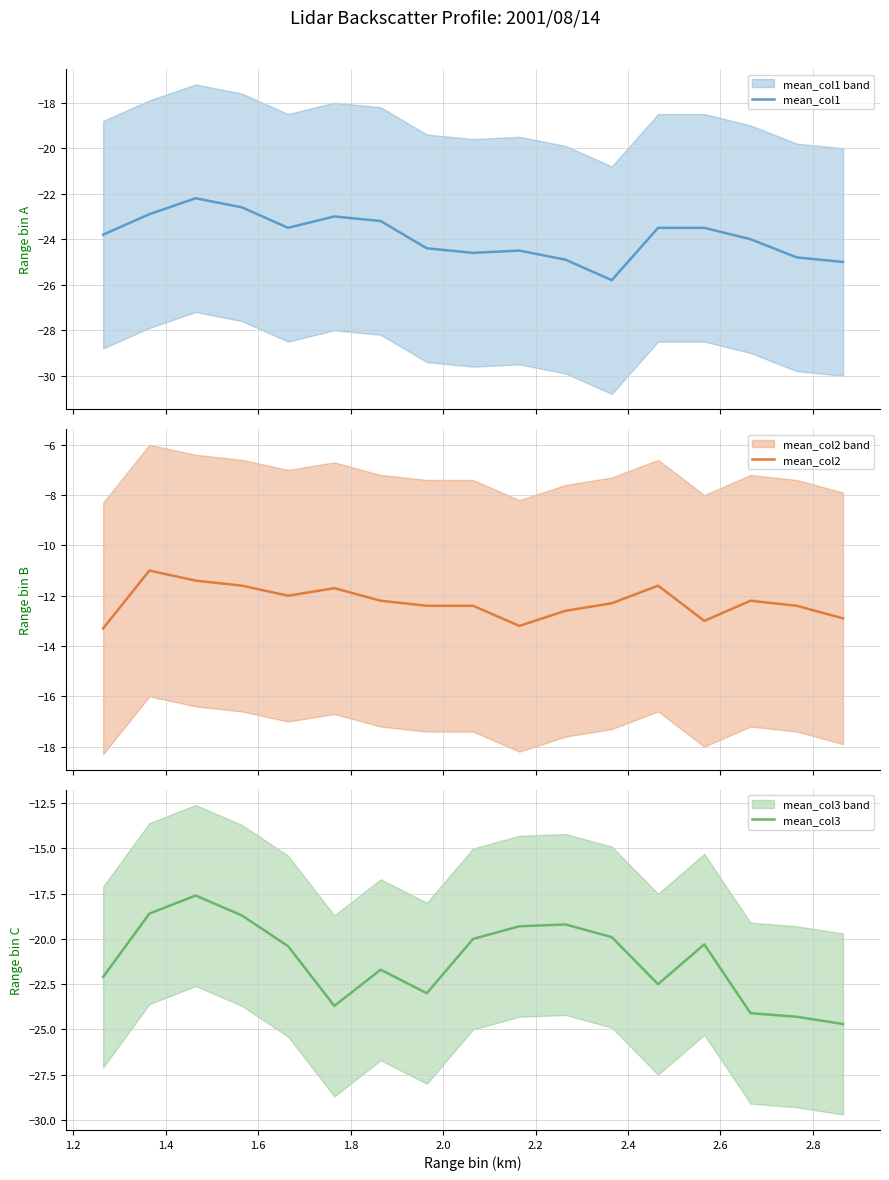

Is this an area chart (filled region under the line)?

No